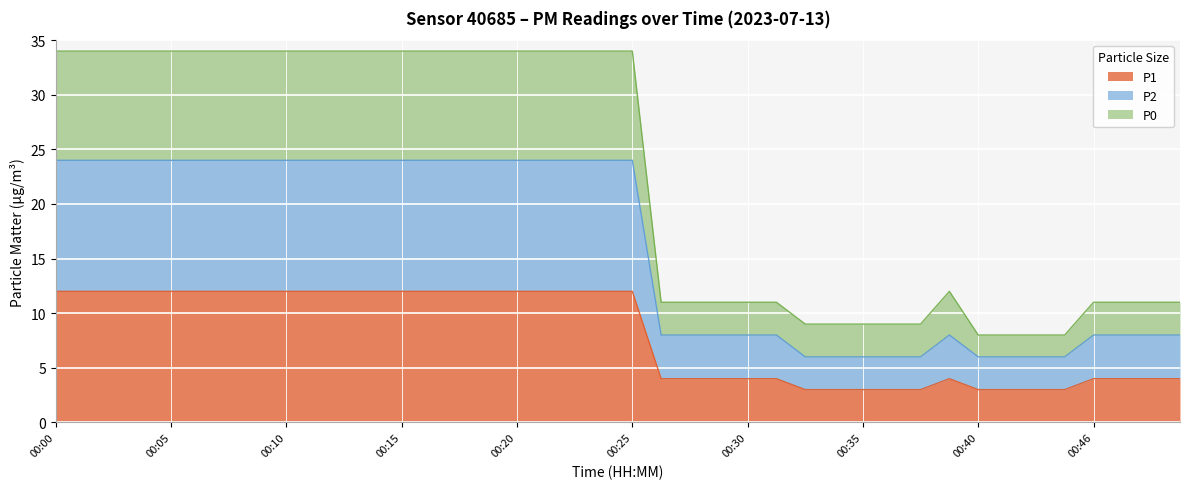

True or false: P1 has a value of 3 at 00:08.

False